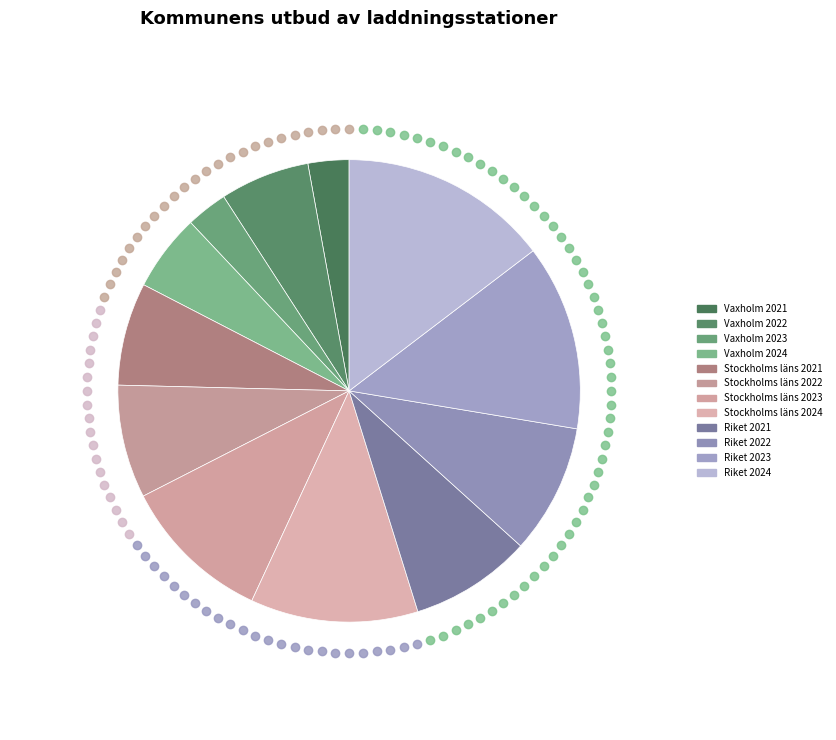

How many slices are in this pie chart?

12